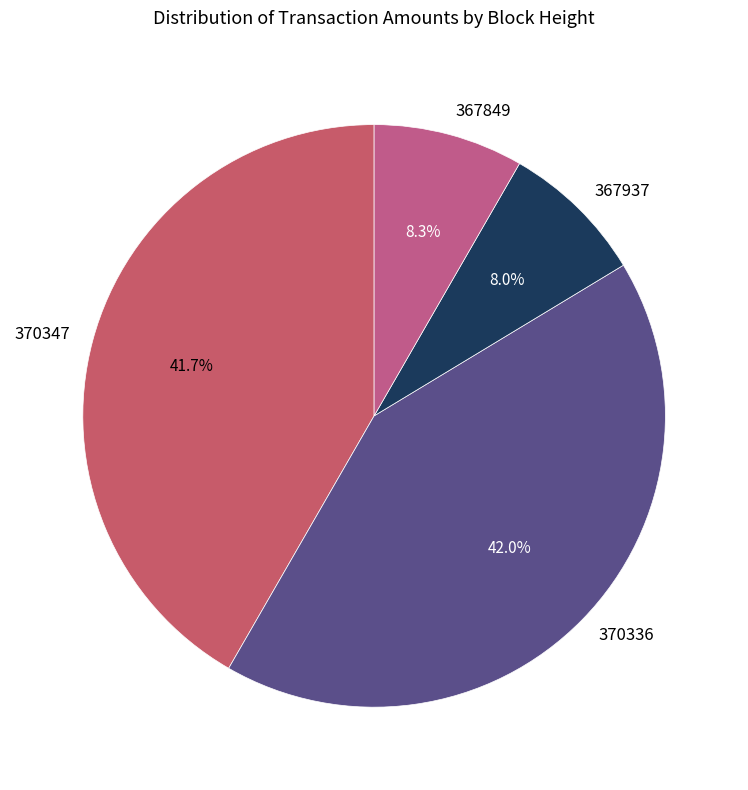

Between 370347 and 367849, which is larger?

370347